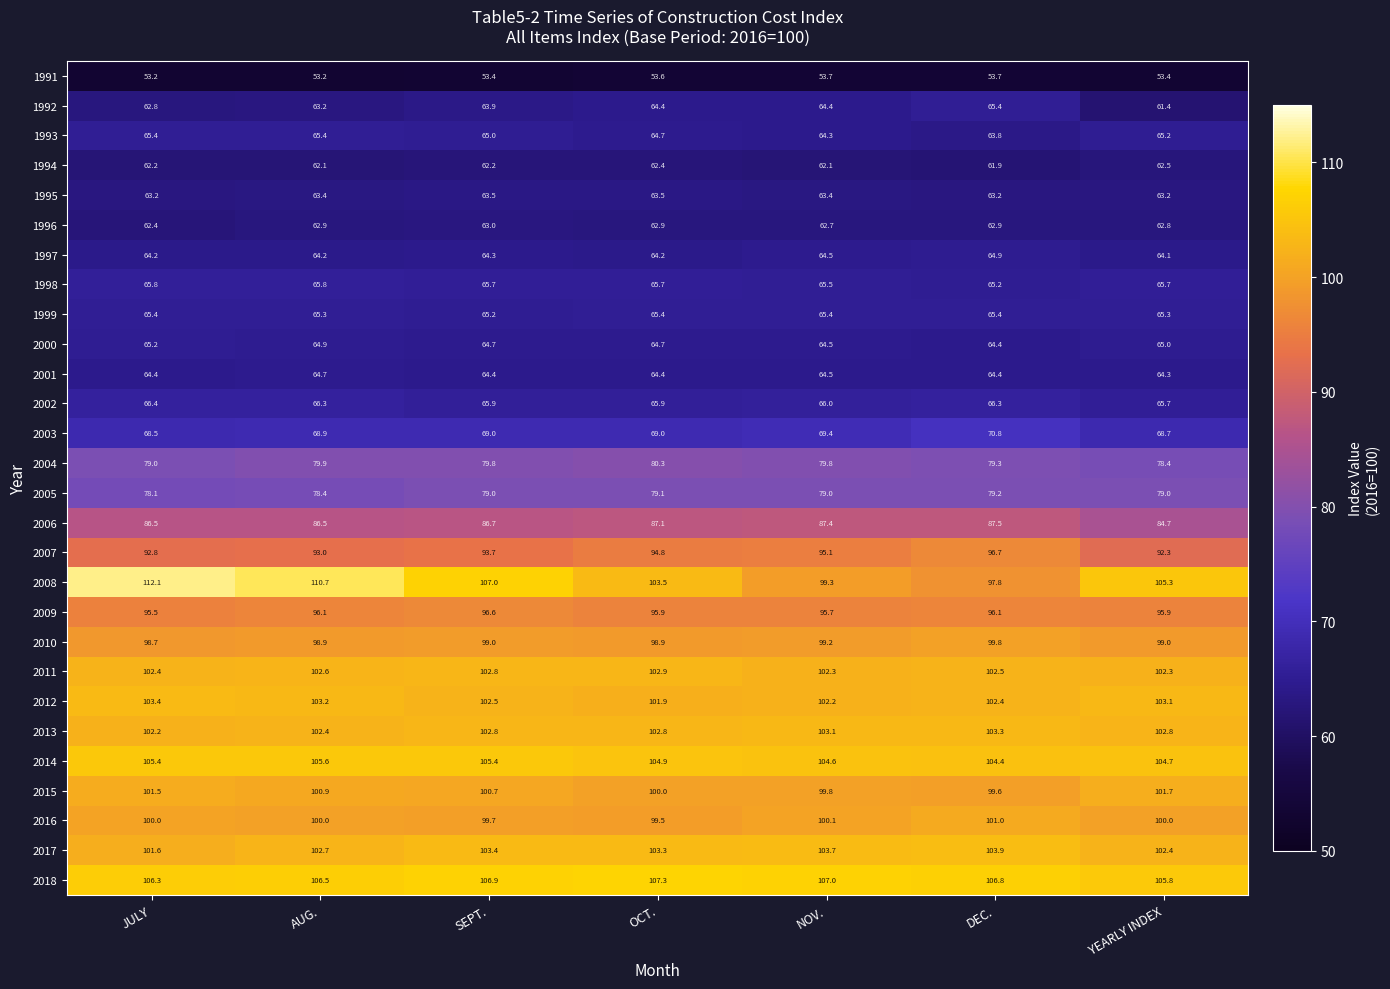

How many 2000 values are between 64 and 65?

6